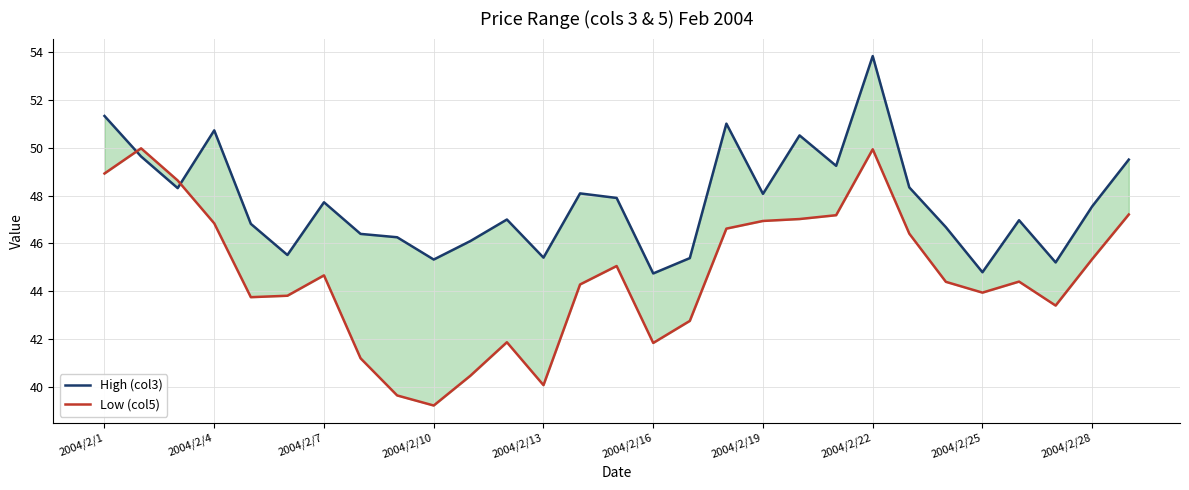

Reading left to right, what are all the values shown in this chart?

High (col3): 51.3	49.6	48.3	50.7	46.8	45.5	47.7	46.4	46.3	45.3	46.1	47.0	45.4	48.1	47.9	44.8	45.4	51.0	48.1	50.5	49.2	53.8	48.3	46.7	44.8	47.0	45.2	47.5	49.5
Low (col5): 48.9	50.0	48.6	46.8	43.8	43.8	44.7	41.2	39.7	39.2	40.5	41.9	40.1	44.3	45.1	41.9	42.8	46.6	46.9	47.0	47.2	49.9	46.4	44.4	44.0	44.4	43.4	45.4	47.2